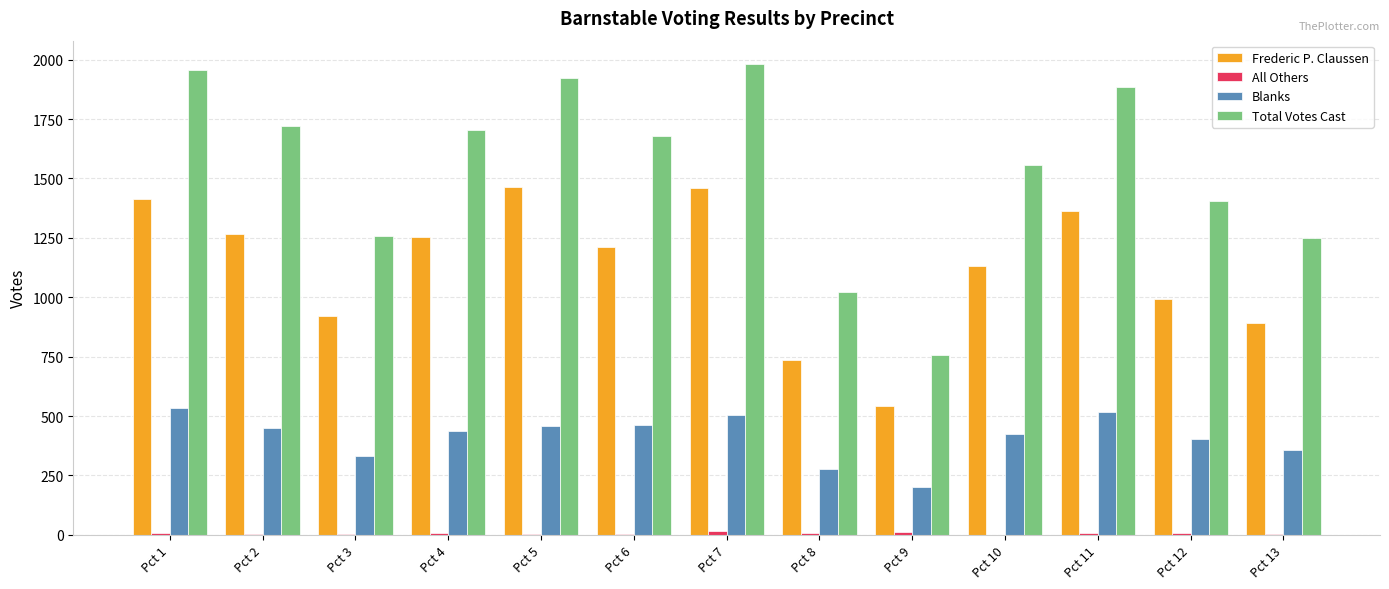

Which series has the largest total across all categories?

Total Votes Cast